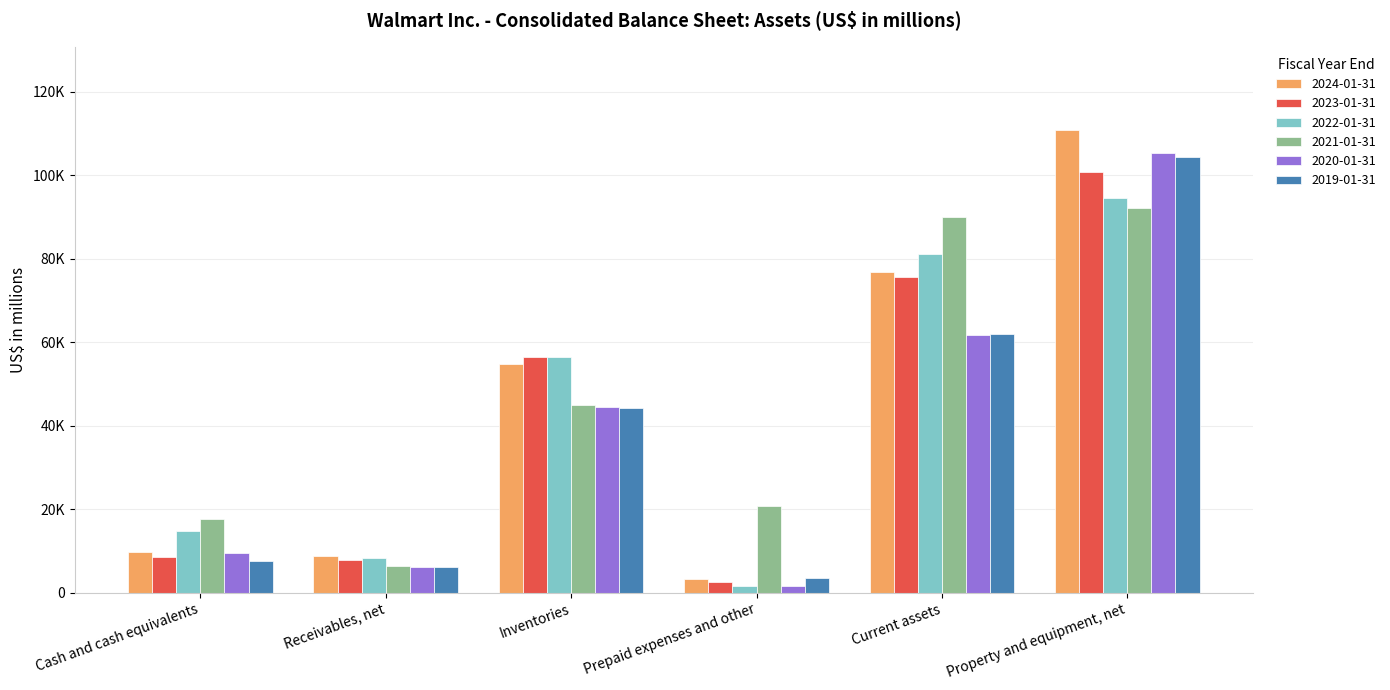

Does the chart contain stacked bars?

No